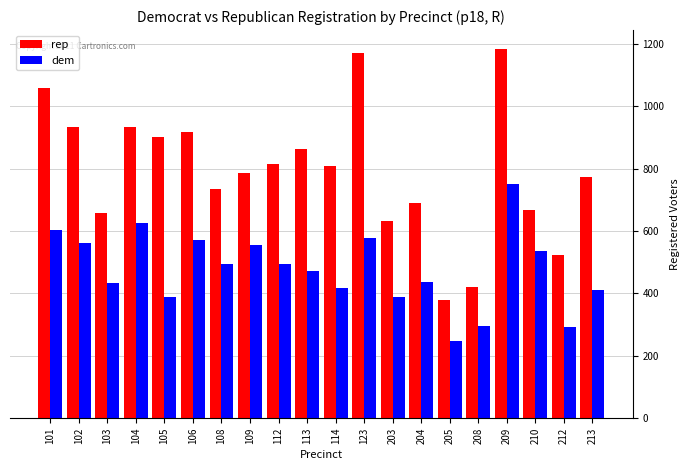

How many values in the rep series are below 807?

10